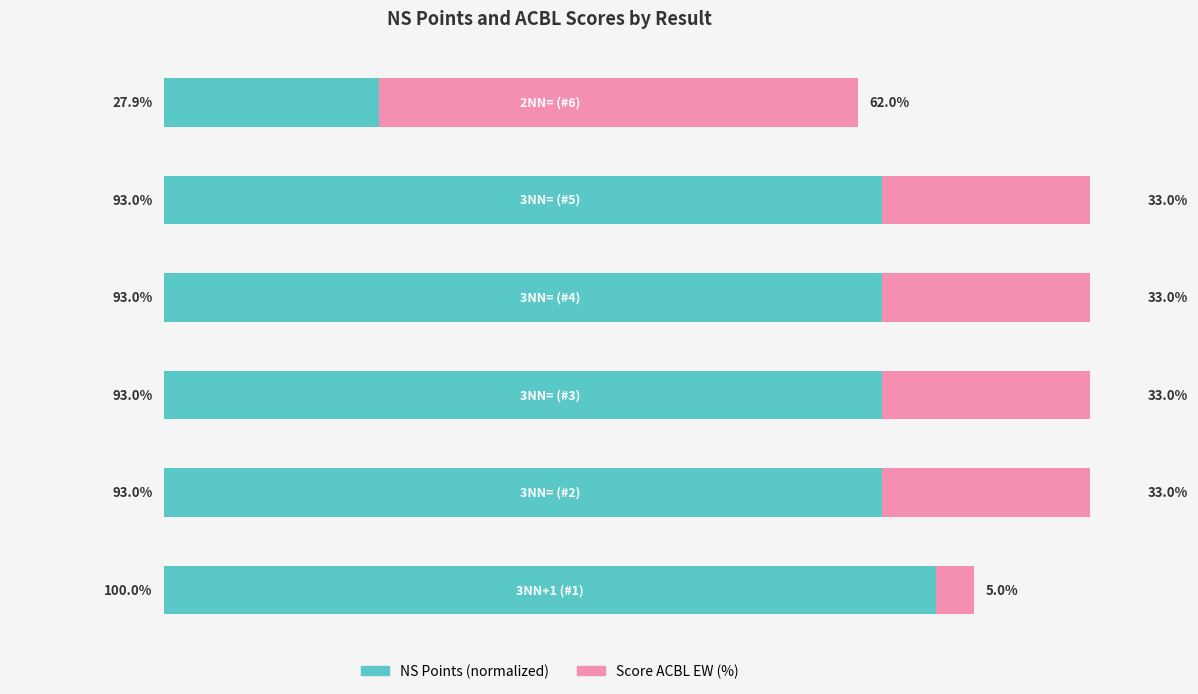

List the series in order of their peak value, lowest first.

Score ACBL EW (%), NS Points (normalized)